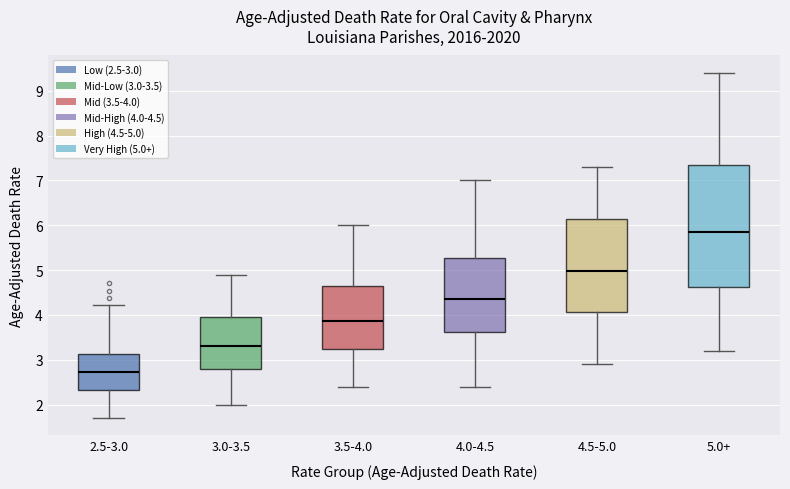

Which box has the highest median line?

5.0+